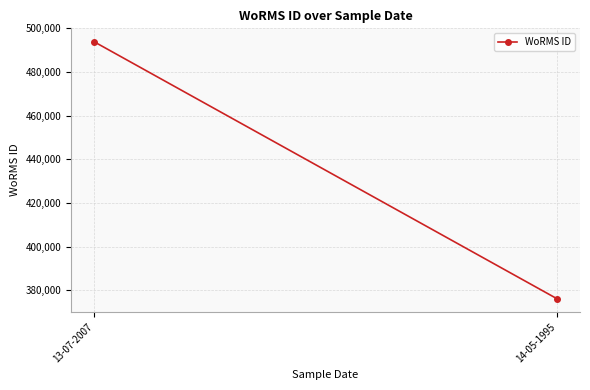

What is the difference between the values at 14-05-1995 and 13-07-2007?

117709